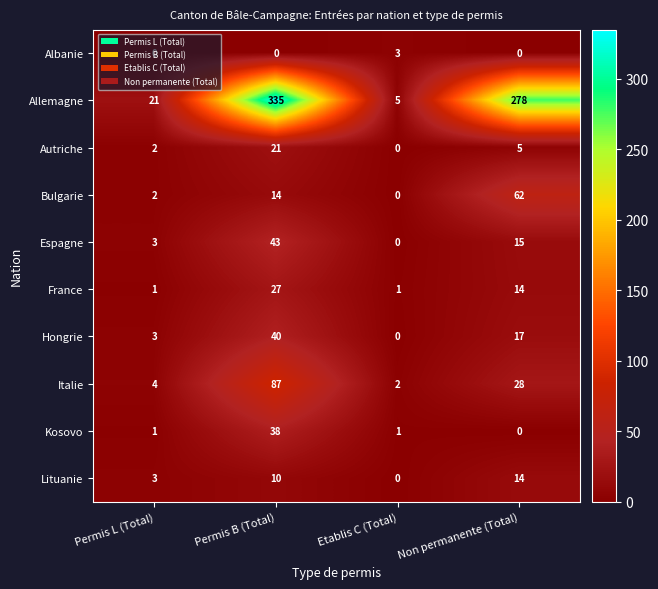

At Permis B (Total), list the series in order from smallest to largest.

Albanie, Lituanie, Bulgarie, Autriche, France, Kosovo, Hongrie, Espagne, Italie, Allemagne